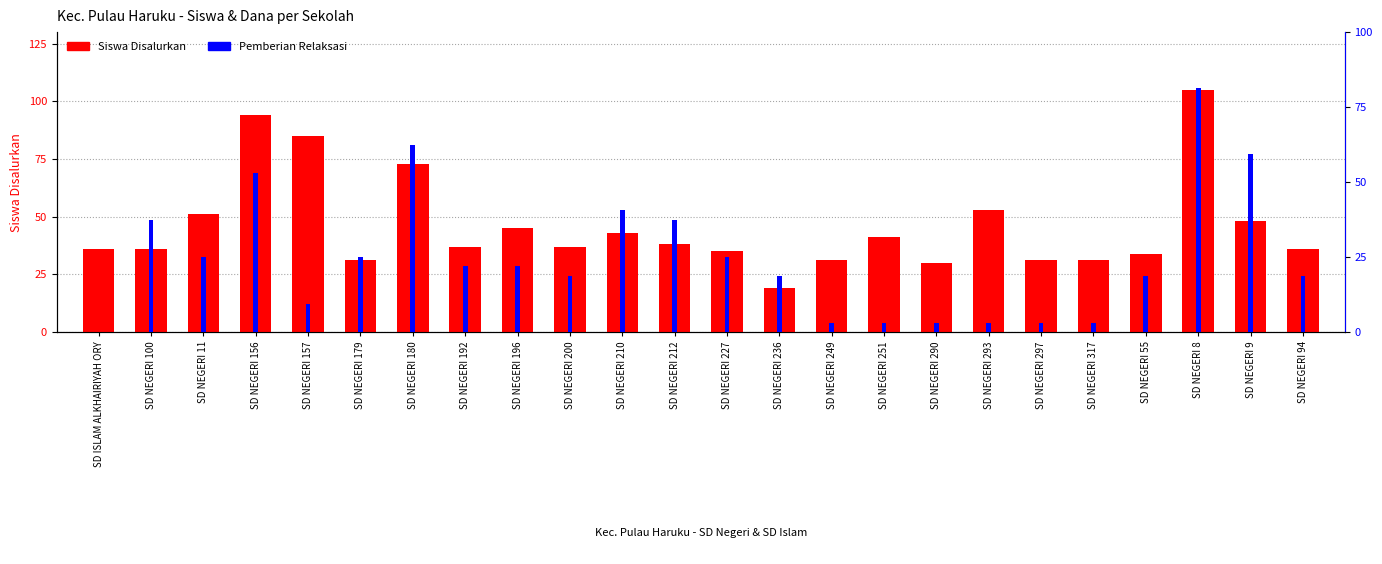

How many positive values does the Pemberian Relaksasi series have?

23